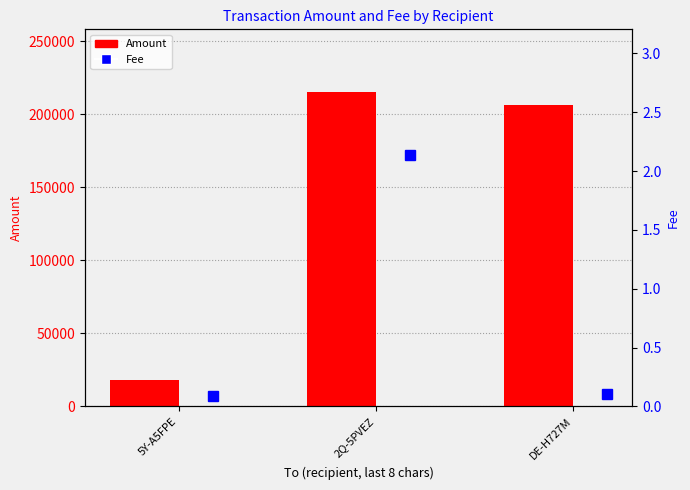

Does the chart contain stacked bars?

No